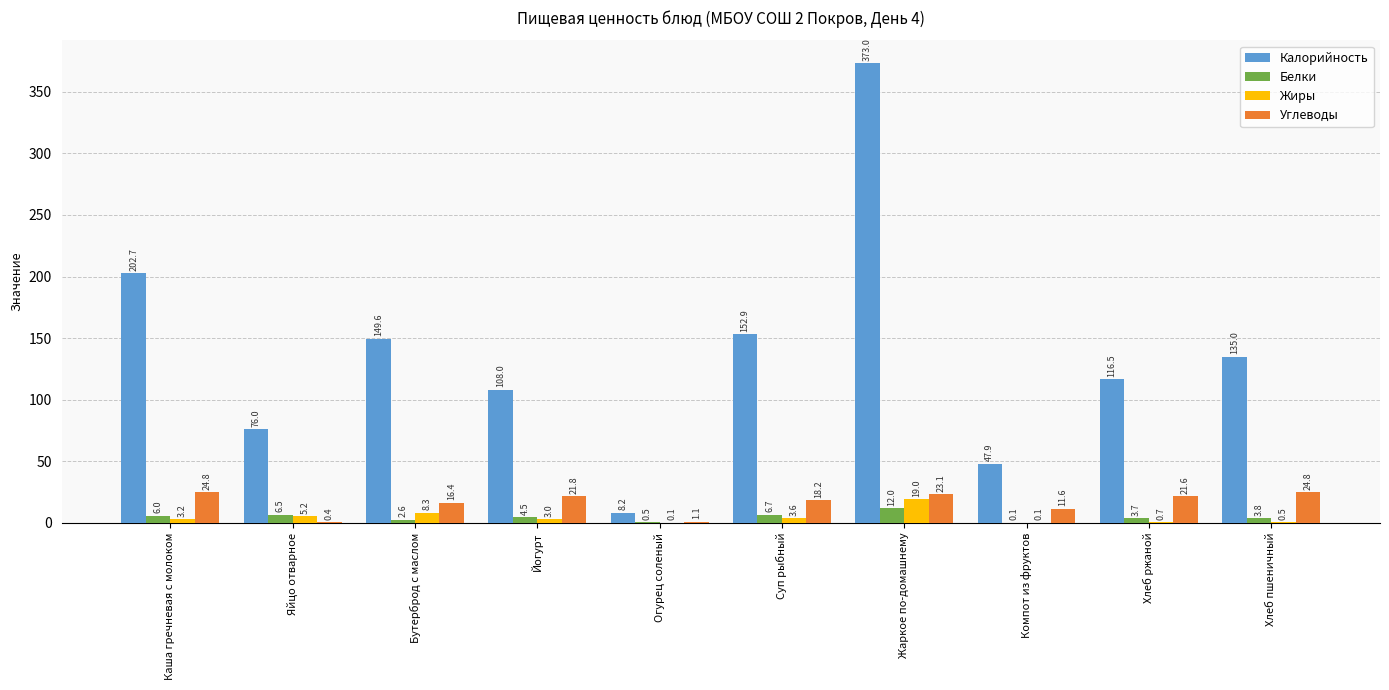

What is the sum of the Жиры values at Суп рыбный and Йогурт?

6.6